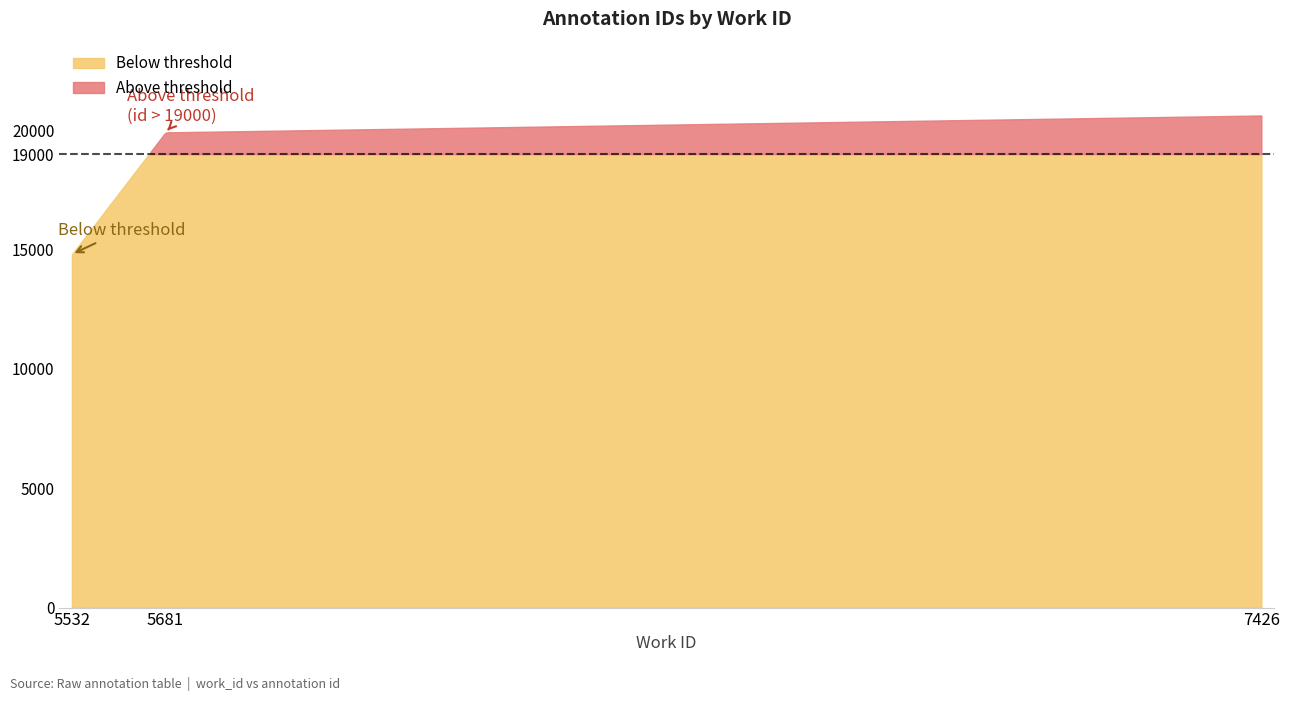

What is the difference between the maximum and minimum values?

5816